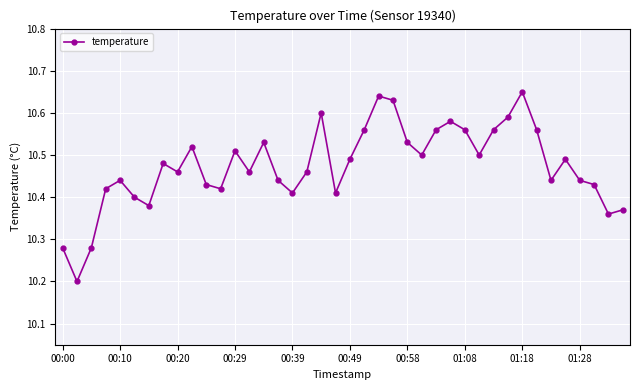

How many points are lower than both their immediate neighbors (excluding endpoints)?

11